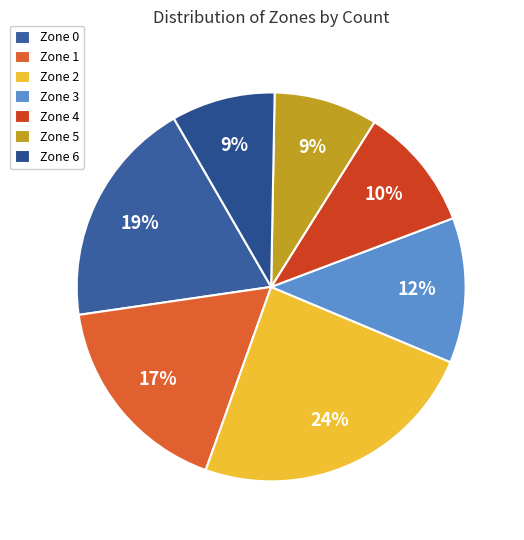

Count the number of slices in the pie.

7